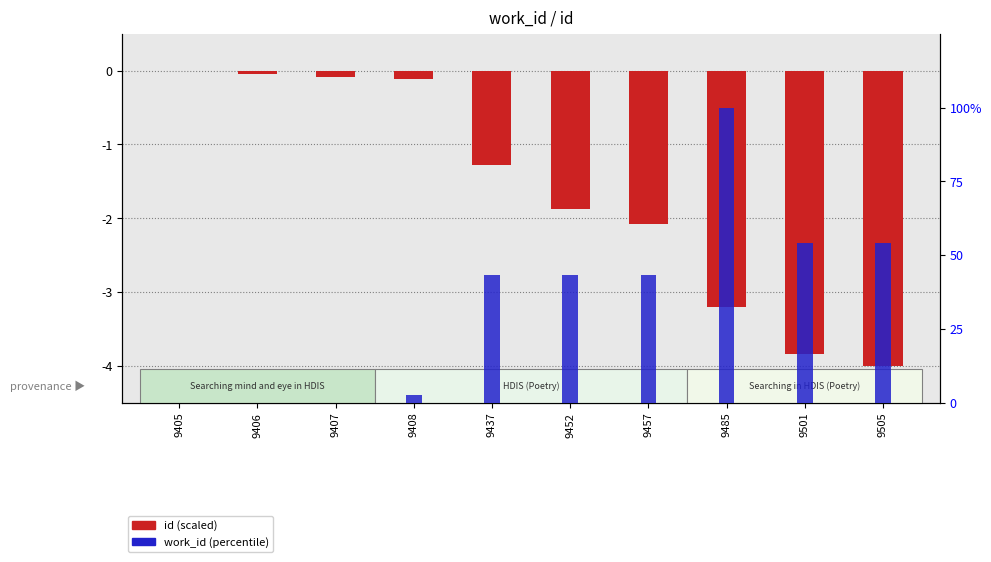

What is the smallest value displayed?

-4.0